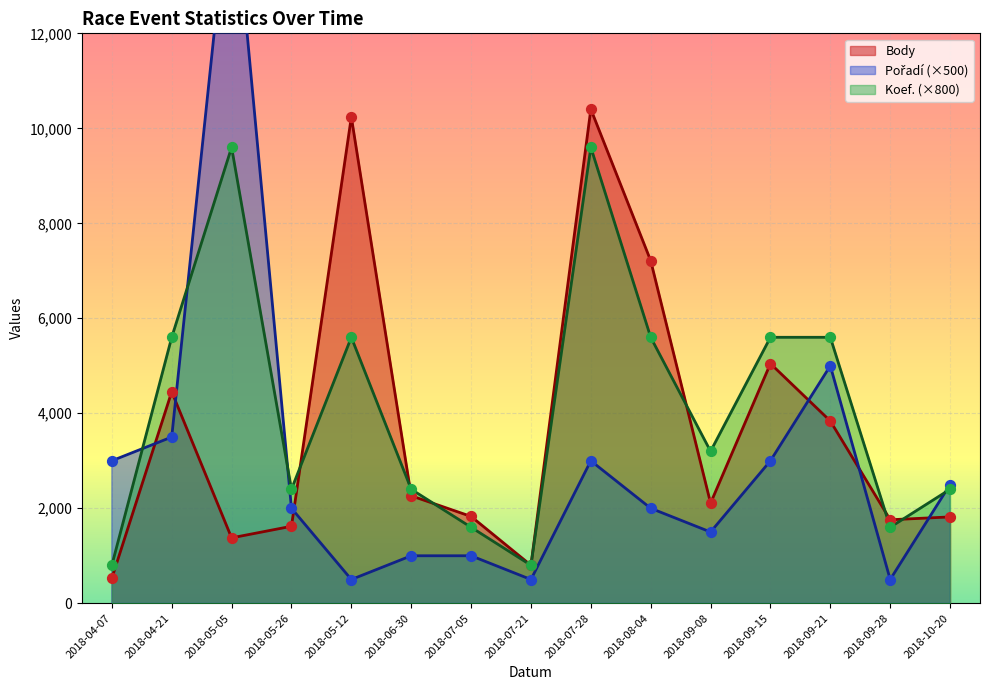

What are all the series names shown in the legend?

Body, Pořadí, Koef.